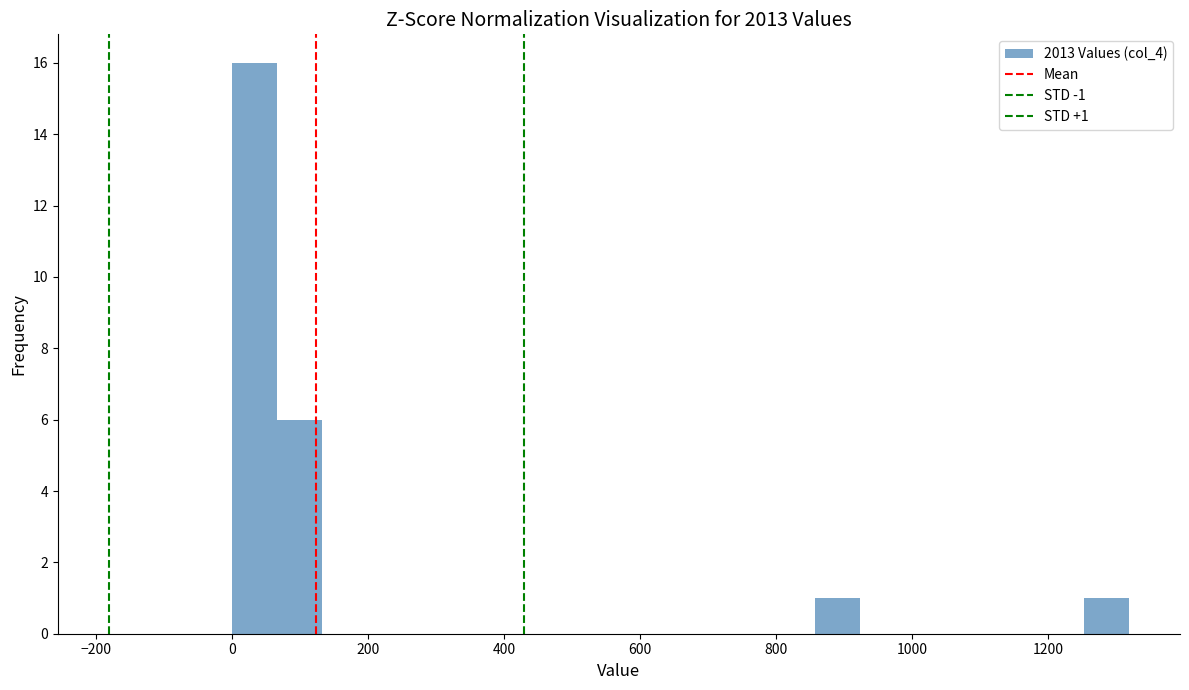

Around what value on the x-axis is the tallest bar? Give the approximate position of its centre, as read against the axis.

40